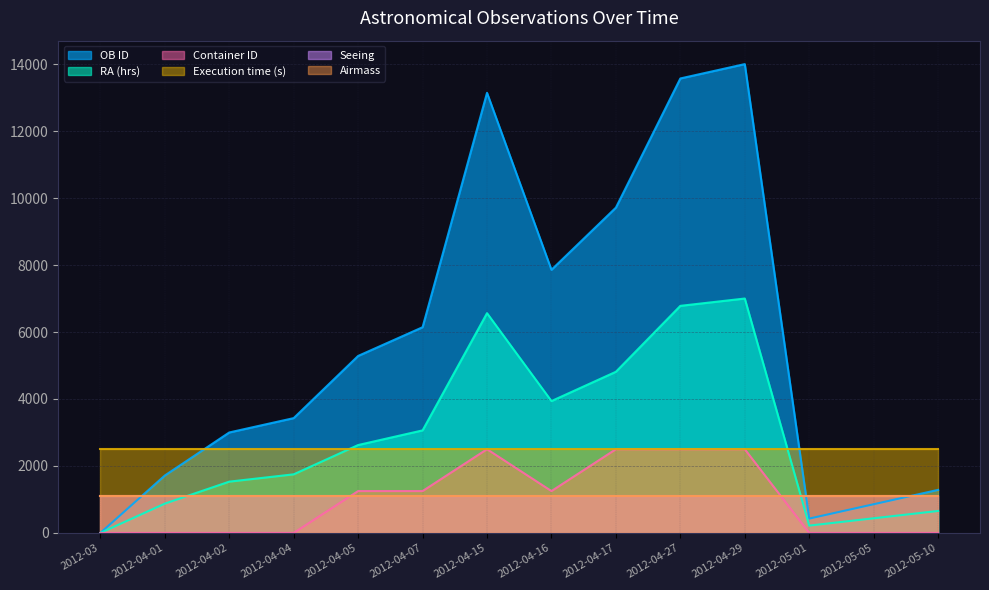

At which label is RA (hrs) closest to 3500?

2012-04-07